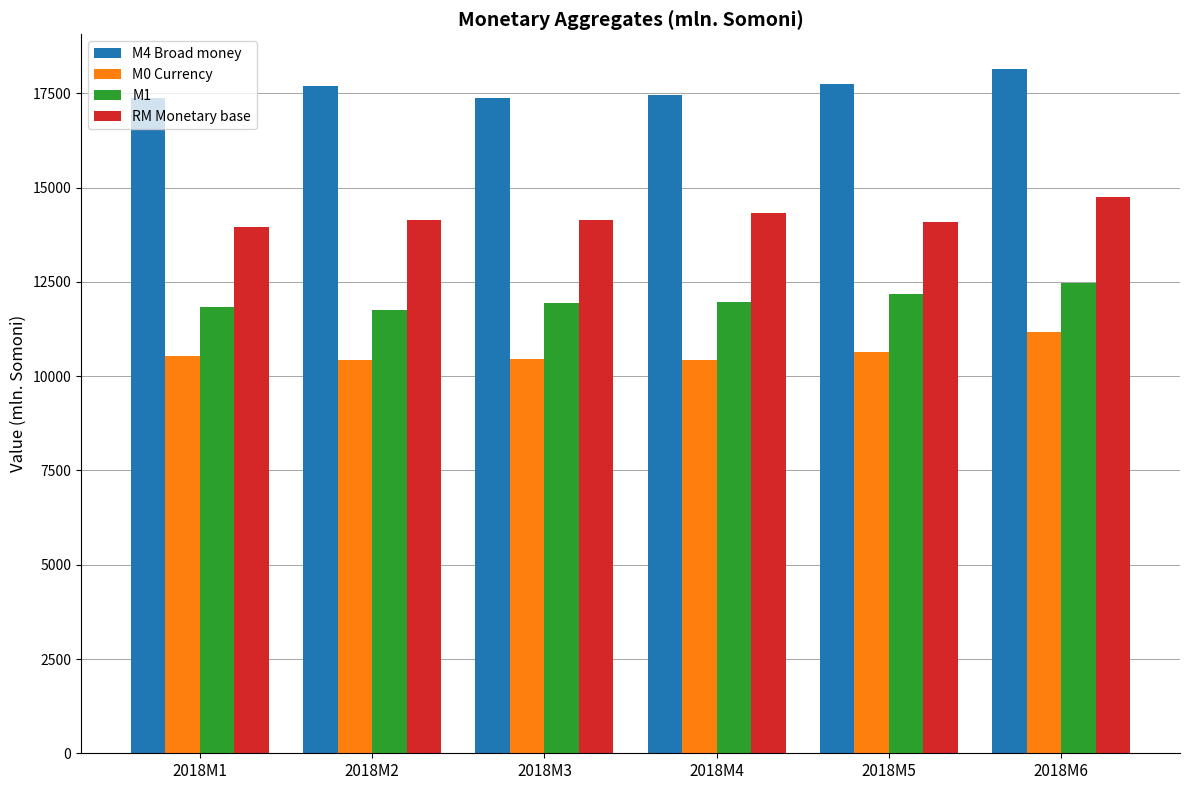

What is the difference between the maximum and second lowest values in the M4 Broad money series?

768.5